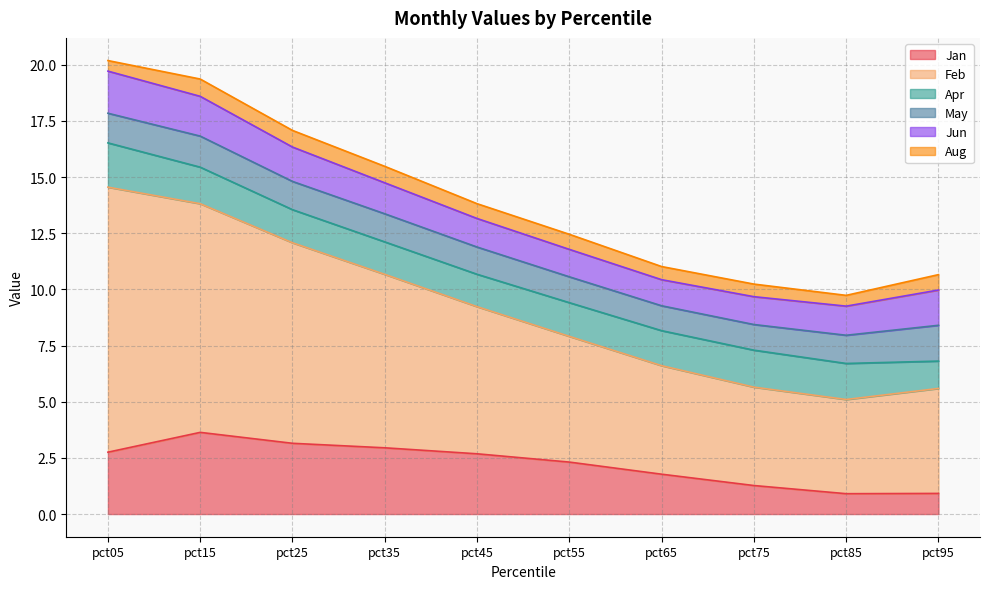

Count the number of data series in this chart.

6